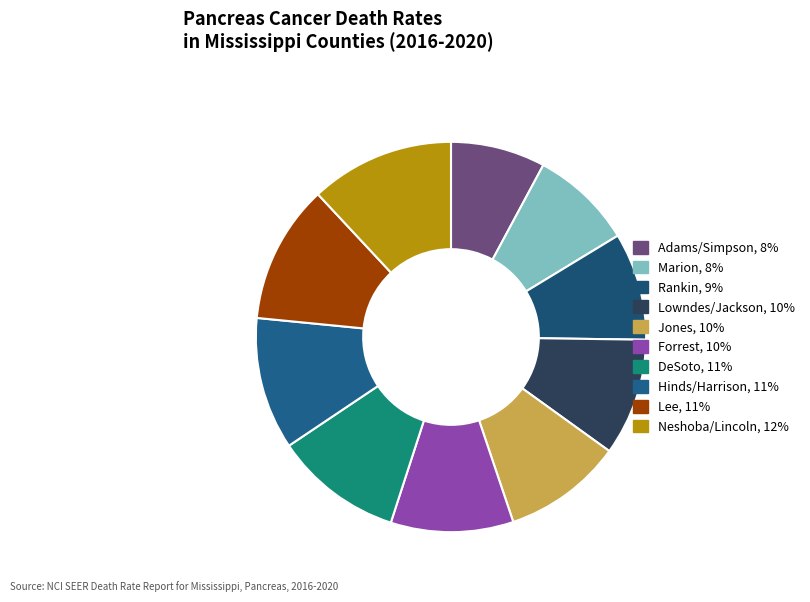

To the nearest percent, what is the average slice percentage?

10%